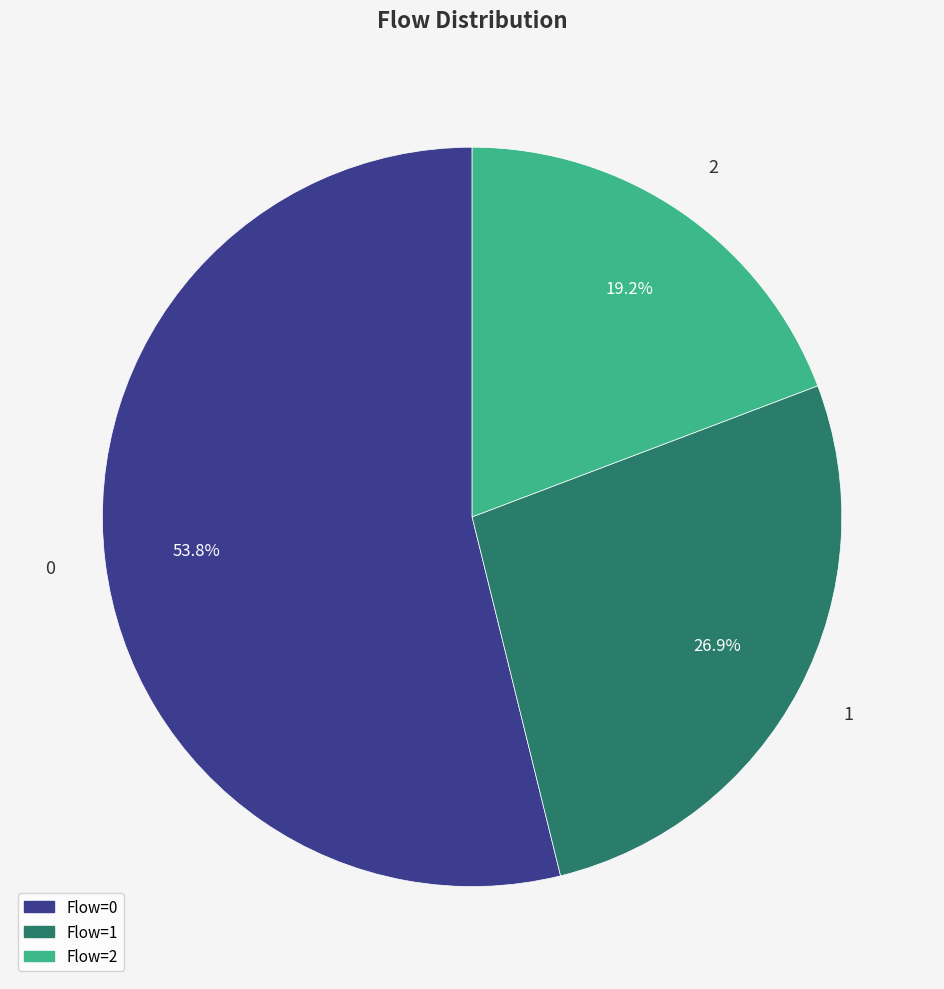

Is there a majority slice in this chart?

Yes